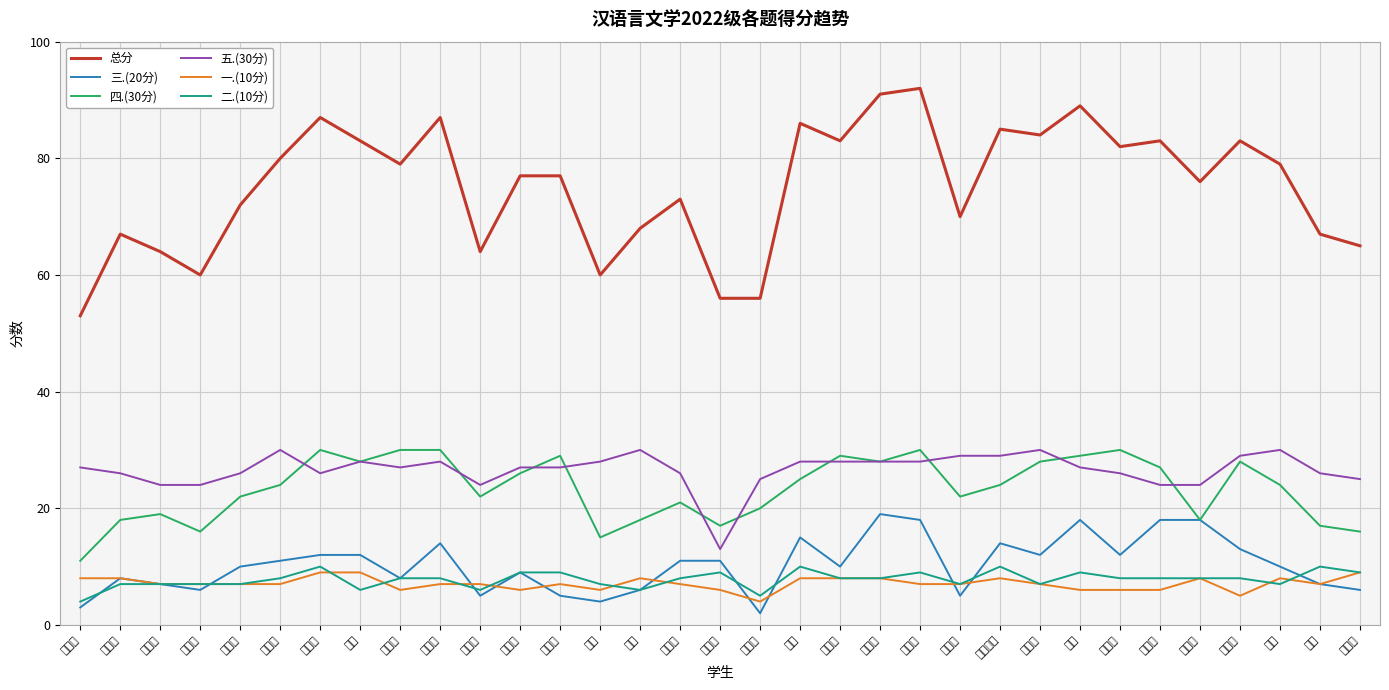

Rank the series at 李媛 from highest to lowest value.

总分, 五.(30分), 四.(30分), 二.(10分), 三.(20分), 一.(10分)